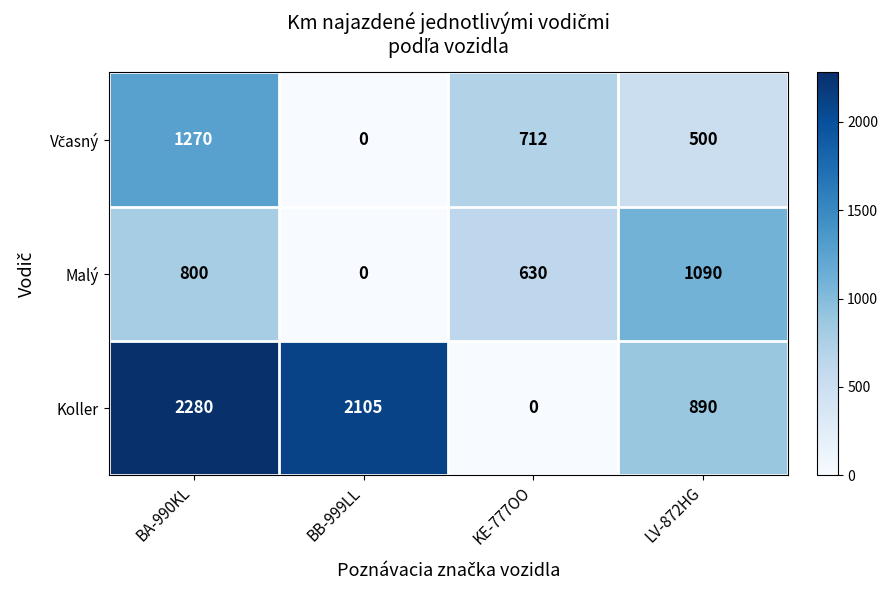

How many series are shown in this chart?

3